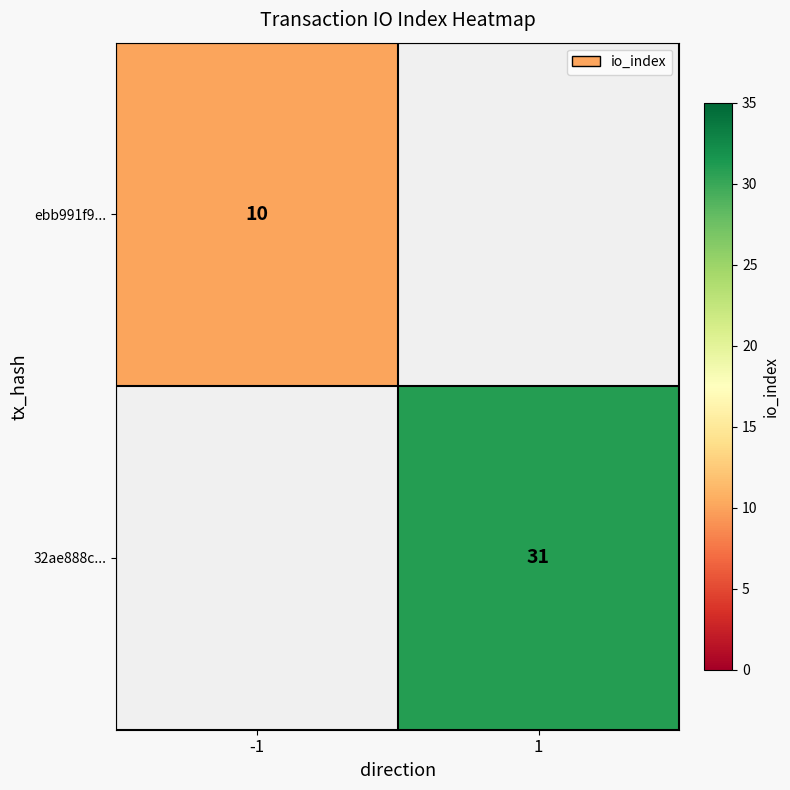

True or false: ebb991f9... has a value of 5 at -1.

False